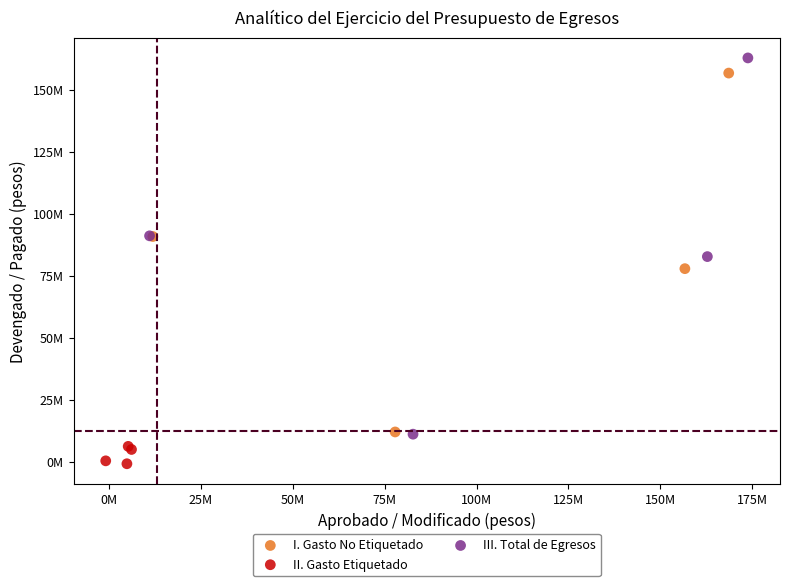

What are all the series names shown in the legend?

I. Gasto No Etiquetado, II. Gasto Etiquetado, III. Total de Egresos